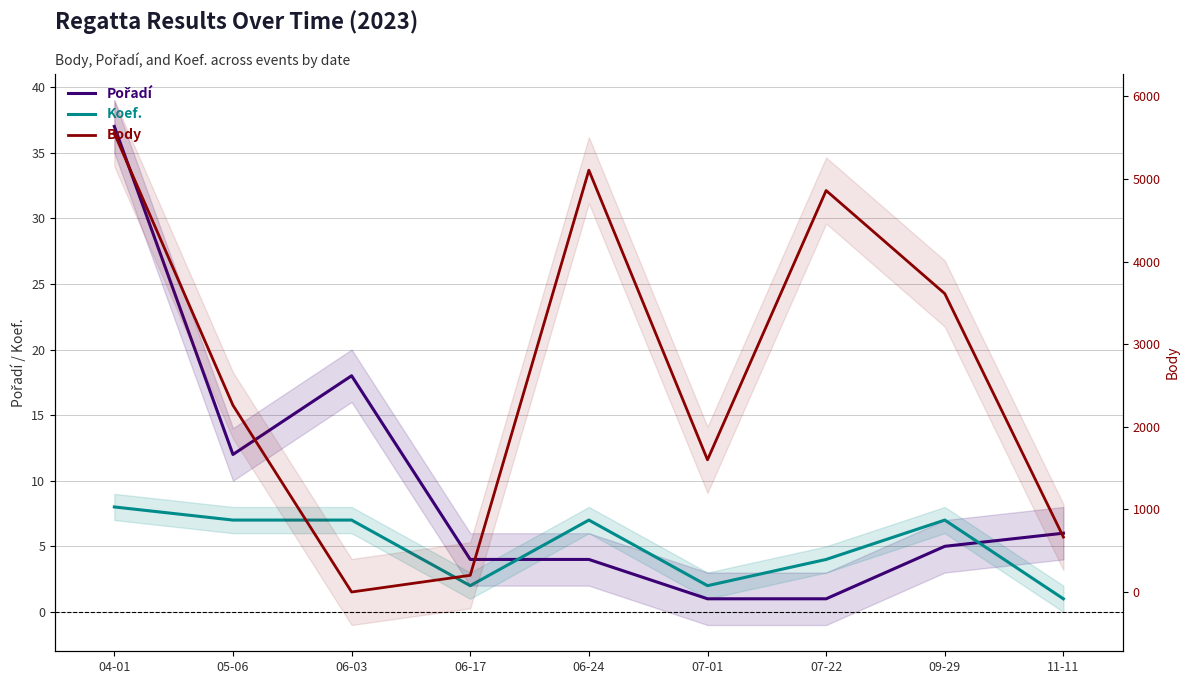

What position from the right is 06-17?

6